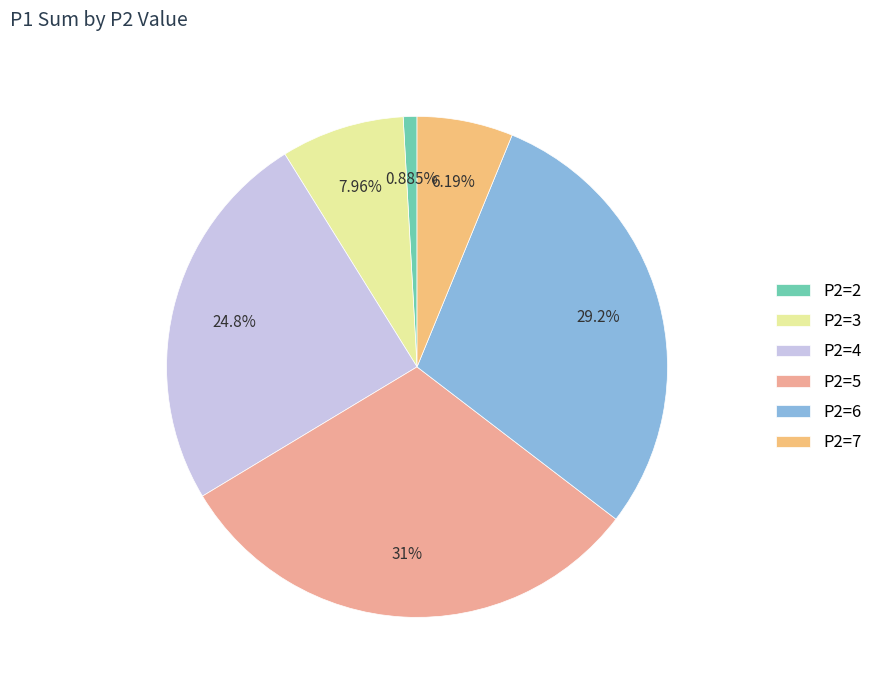

To the nearest percent, what portion does P2=5 represent?

31%